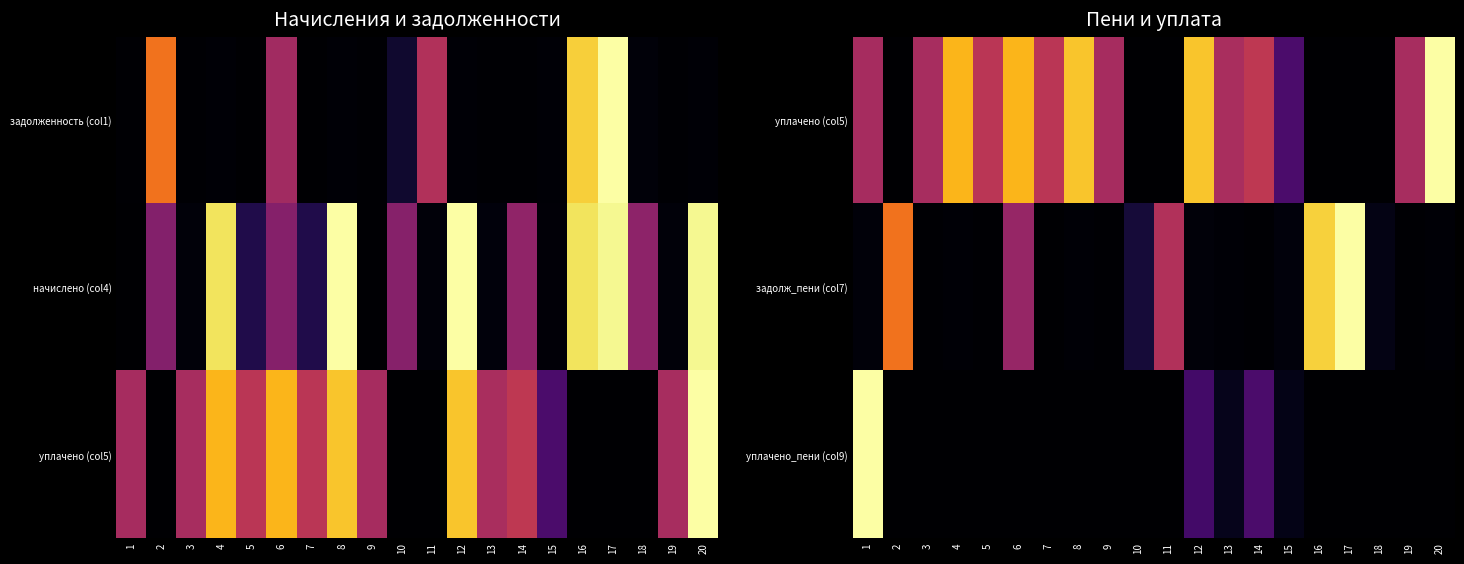

Which category has the lowest value in the уплачено (col5) series?

2